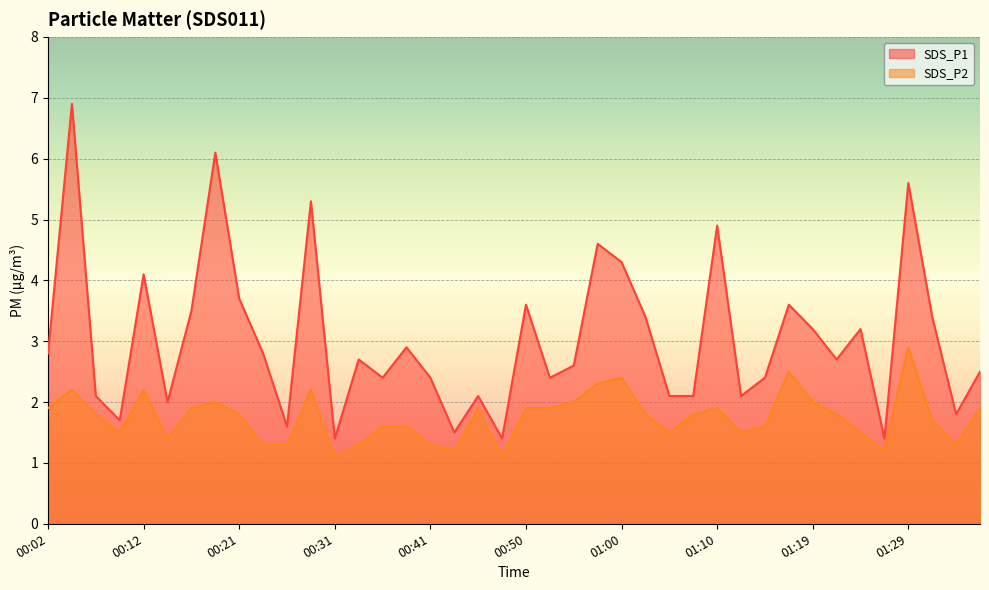

Reading left to right, extract all data points from this chart.

SDS_P1: 00:02=2.8	00:04=6.9	00:07=2.1	00:09=1.7	00:12=4.1	00:14=2.0	00:16=3.5	00:19=6.1	00:21=3.7	00:24=2.8	00:26=1.6	00:28=5.3	00:31=1.4	00:33=2.7	00:36=2.4	00:38=2.9	00:41=2.4	00:43=1.5	00:45=2.1	00:48=1.4	00:50=3.6	00:53=2.4	00:55=2.6	00:58=4.6	01:00=4.3	01:02=3.4	01:05=2.1	01:07=2.1	01:10=4.9	01:12=2.1	01:14=2.4	01:17=3.6	01:19=3.2	01:22=2.7	01:24=3.2	01:27=1.4	01:29=5.6	01:31=3.4	01:34=1.8	01:36=2.5
SDS_P2: 00:02=1.9	00:04=2.2	00:07=1.8	00:09=1.5	00:12=2.2	00:14=1.4	00:16=1.9	00:19=2.0	00:21=1.8	00:24=1.3	00:26=1.3	00:28=2.2	00:31=1.1	00:33=1.3	00:36=1.6	00:38=1.6	00:41=1.3	00:43=1.2	00:45=1.9	00:48=1.1	00:50=1.9	00:53=1.9	00:55=2.0	00:58=2.3	01:00=2.4	01:02=1.8	01:05=1.5	01:07=1.8	01:10=1.9	01:12=1.5	01:14=1.6	01:17=2.5	01:19=2.0	01:22=1.8	01:24=1.5	01:27=1.2	01:29=2.9	01:31=1.7	01:34=1.3	01:36=1.9